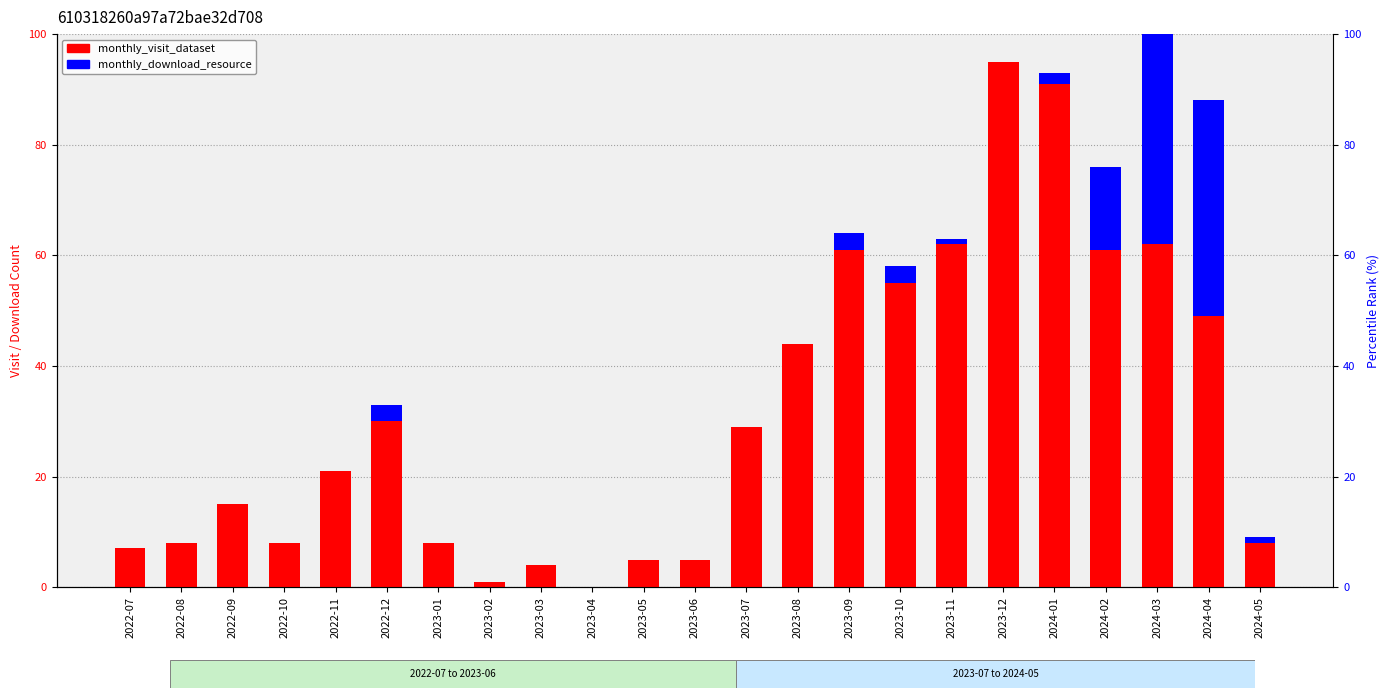

Which category has the lowest value across all series?

2023-04